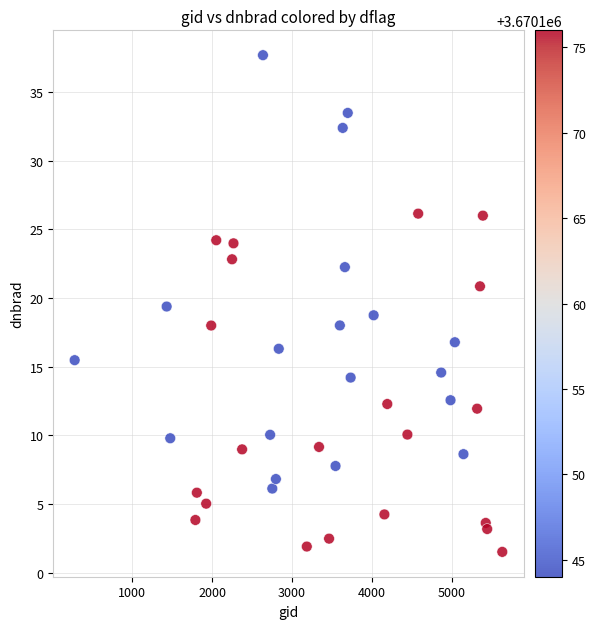

What is the range of Y values (max minus min)?

36.2